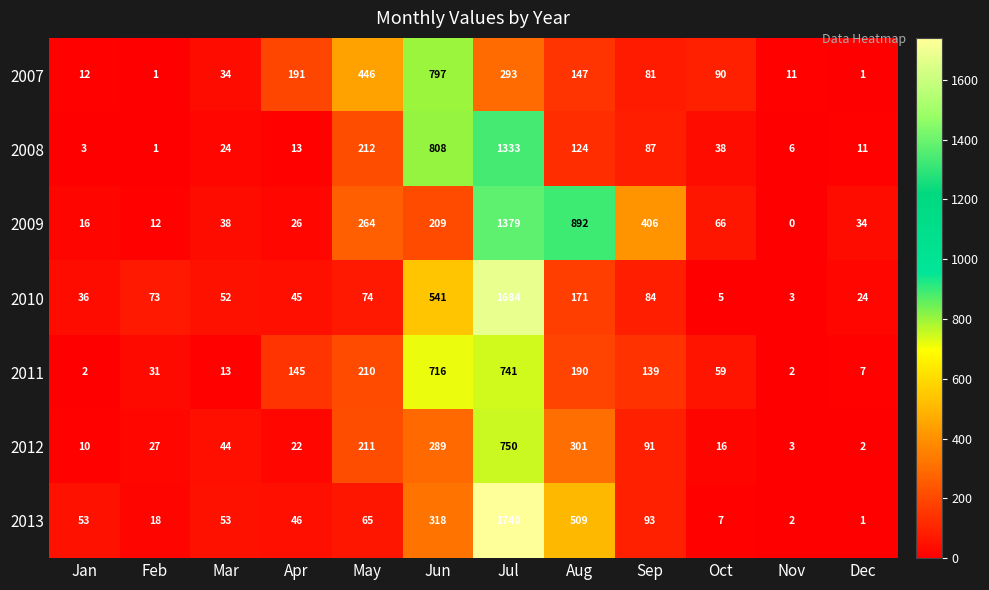

Which series has the largest total across all categories?

2009